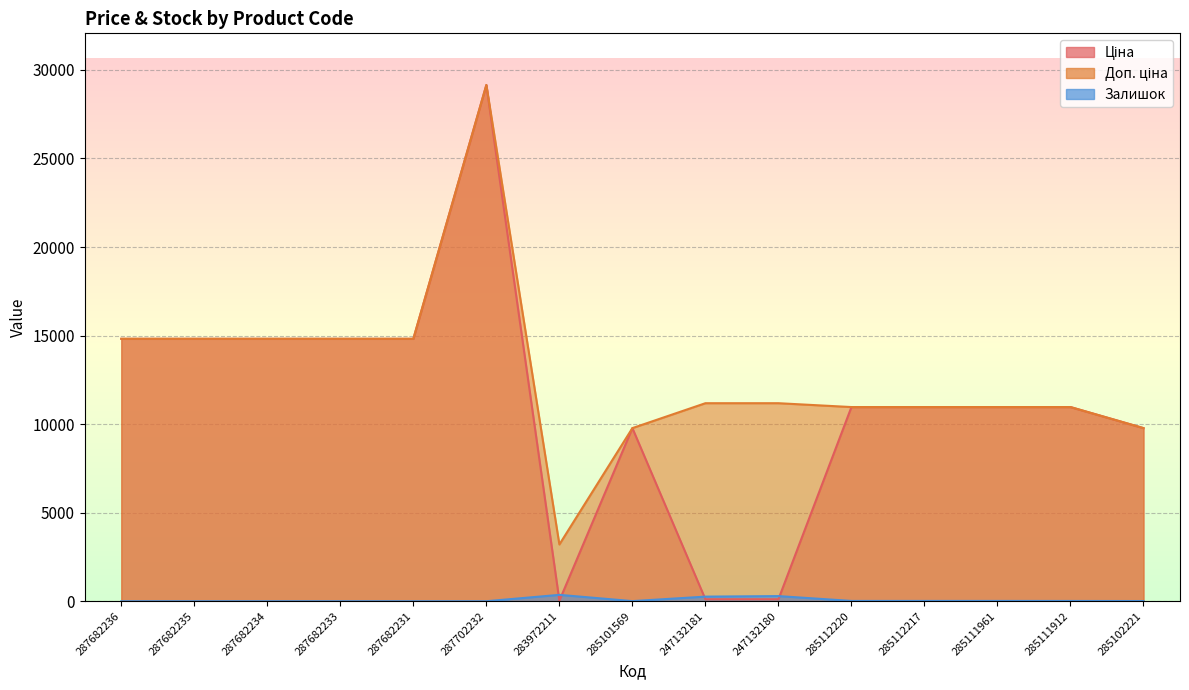

Which label corresponds to the smallest value in the chart?

287682236